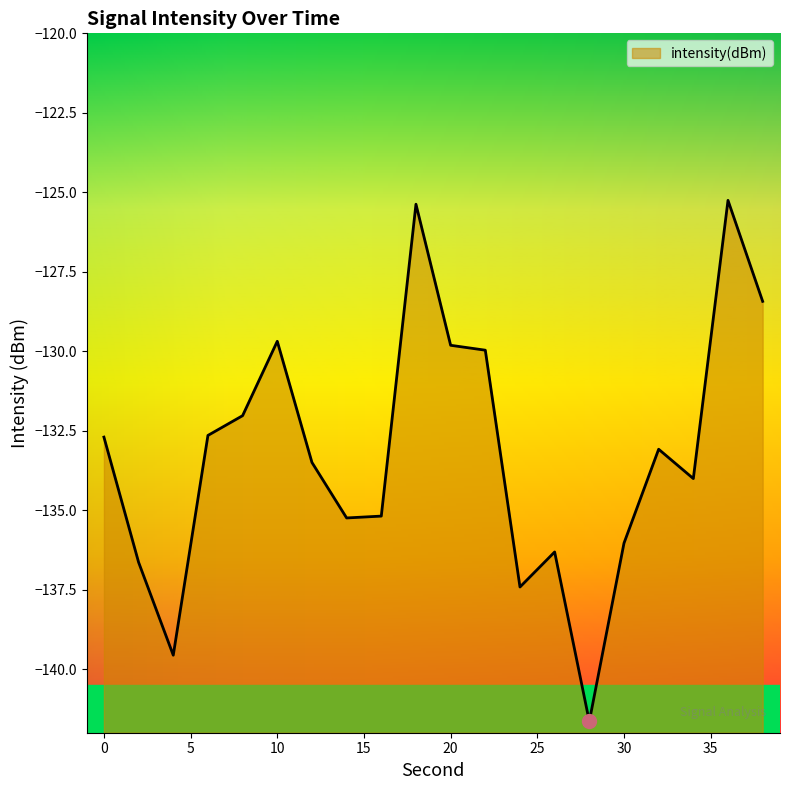

How many series are shown in this chart?

1